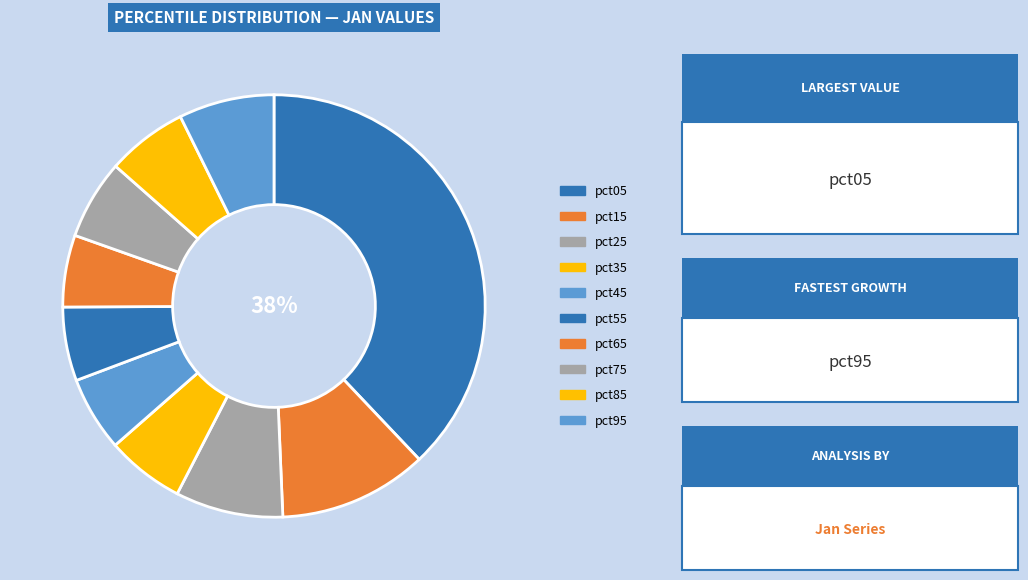

How many slices are in this pie chart?

10